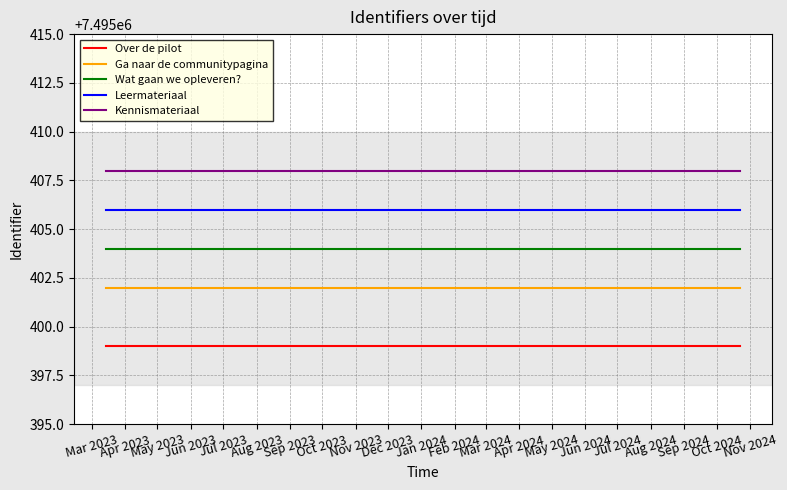

What are all the series names shown in the legend?

Over de pilot, Ga naar de communitypagina, Wat gaan we opleveren?, Leermateriaal, Kennismateriaal